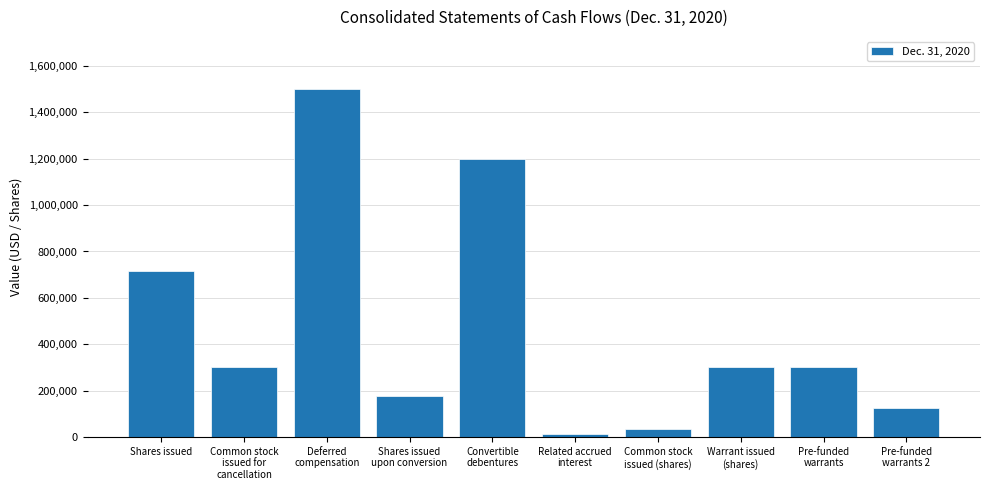

Where is the data nearest to the value 757333?

Shares issued